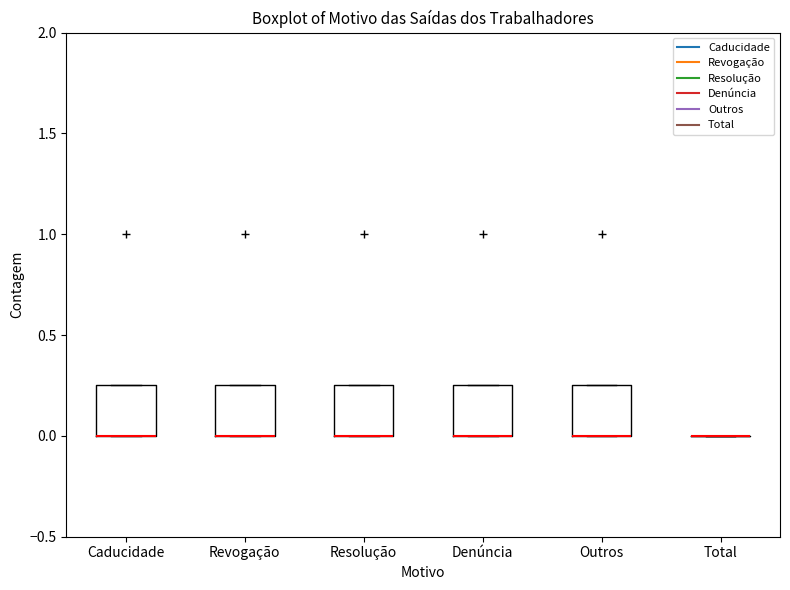

Reading left to right, transcribe this box plot: for each box, give where its median line is, the range the box spans, and where its two whiskers end, as read against the y-axis. The values are not printed on the chart, so give them approximately, as read against the axis.

Caducidade: median 0.00 (drawn on the box's lower edge), box 0.00 to 0.25, whiskers 0.00 to 0.25
Revogação: median 0.00 (drawn on the box's lower edge), box 0.00 to 0.25, whiskers 0.00 to 0.25
Resolução: median 0.00 (drawn on the box's lower edge), box 0.00 to 0.25, whiskers 0.00 to 0.25
Denúncia: median 0.00 (drawn on the box's lower edge), box 0.00 to 0.25, whiskers 0.00 to 0.25
Outros: median 0.00 (drawn on the box's lower edge), box 0.00 to 0.25, whiskers 0.00 to 0.25
Total: box collapsed to a line at 0.00, whiskers 0.00 to 0.00